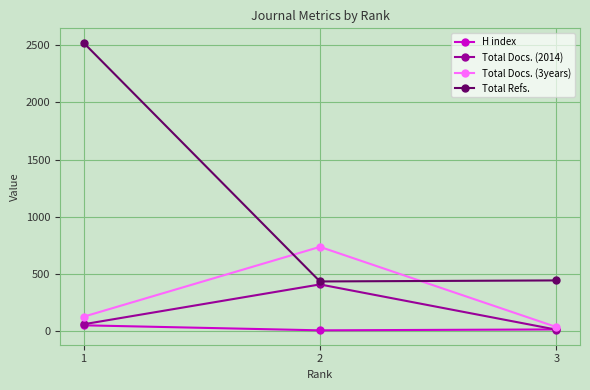

Which series changed the most between 1 and 3?

Total Refs.